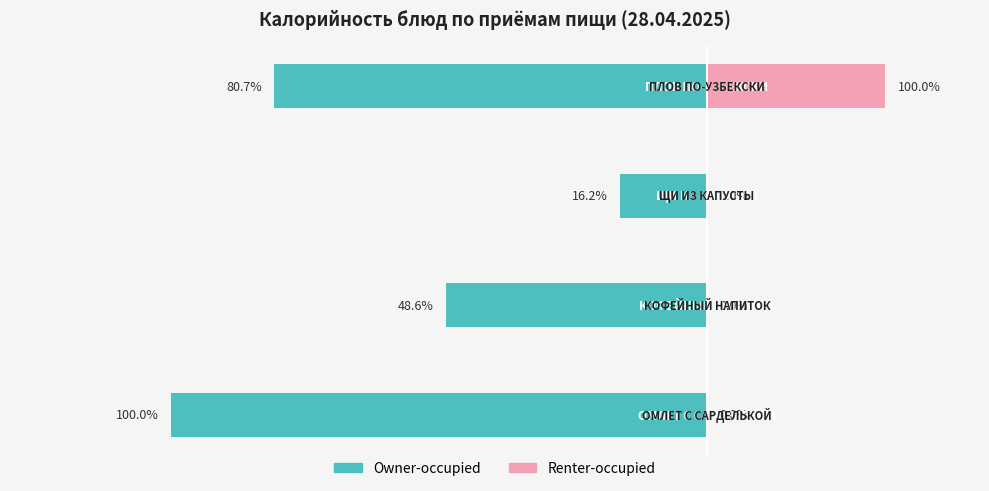

The value of Renter-occupied at 1 is 0. True or false?

True